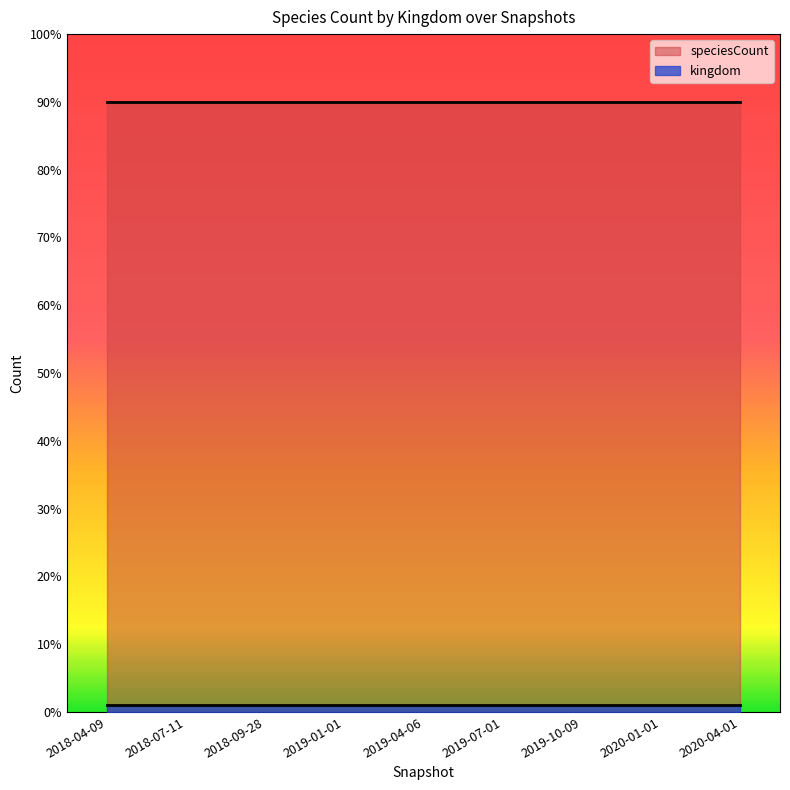

Which category has the highest value in the kingdom series?

2018-04-09